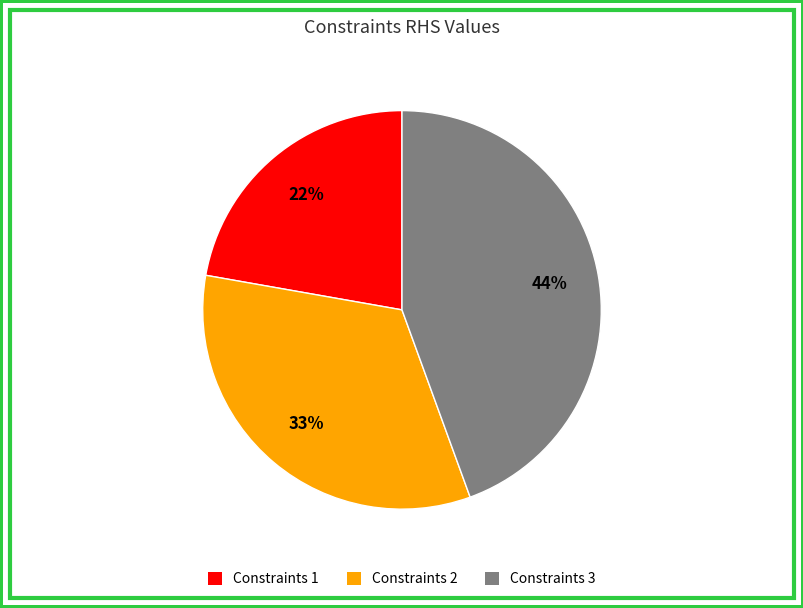

What percentage is the Constraints 3 slice, to the nearest percent?

44%